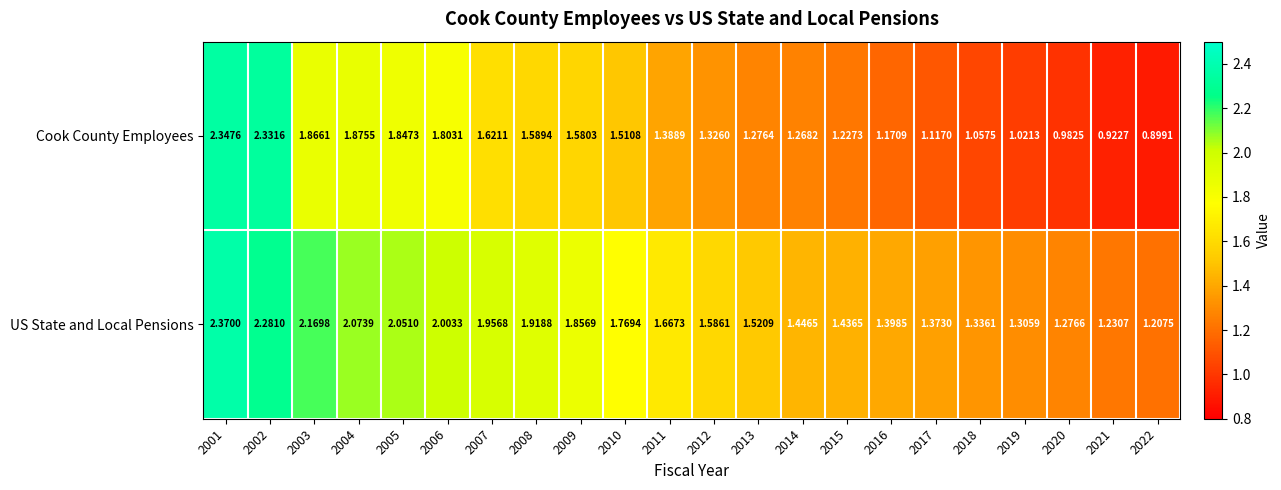

Which series has the widest spread of values?

Cook County Employees